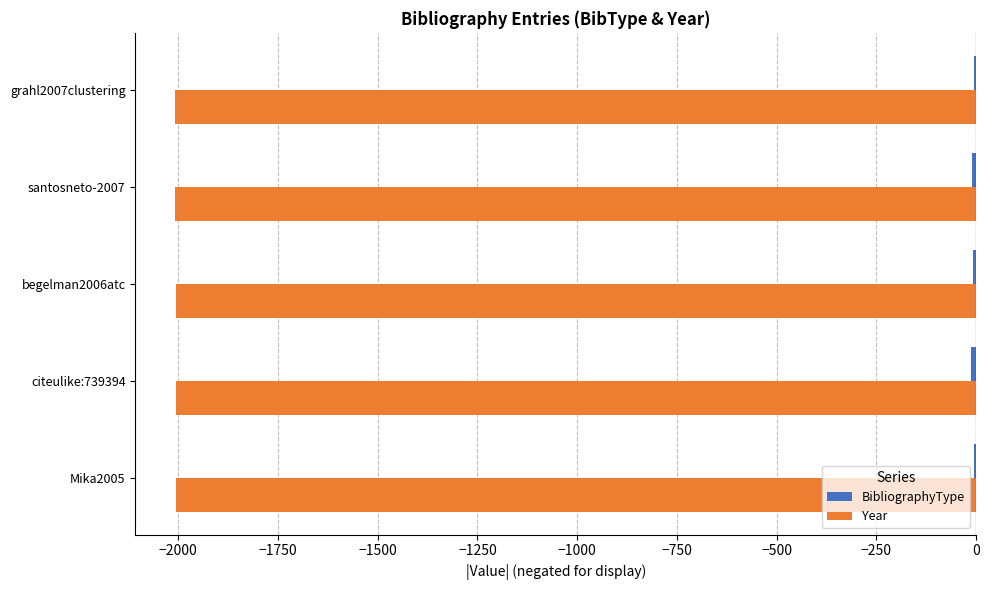

What is the maximum value for Year?

-2005